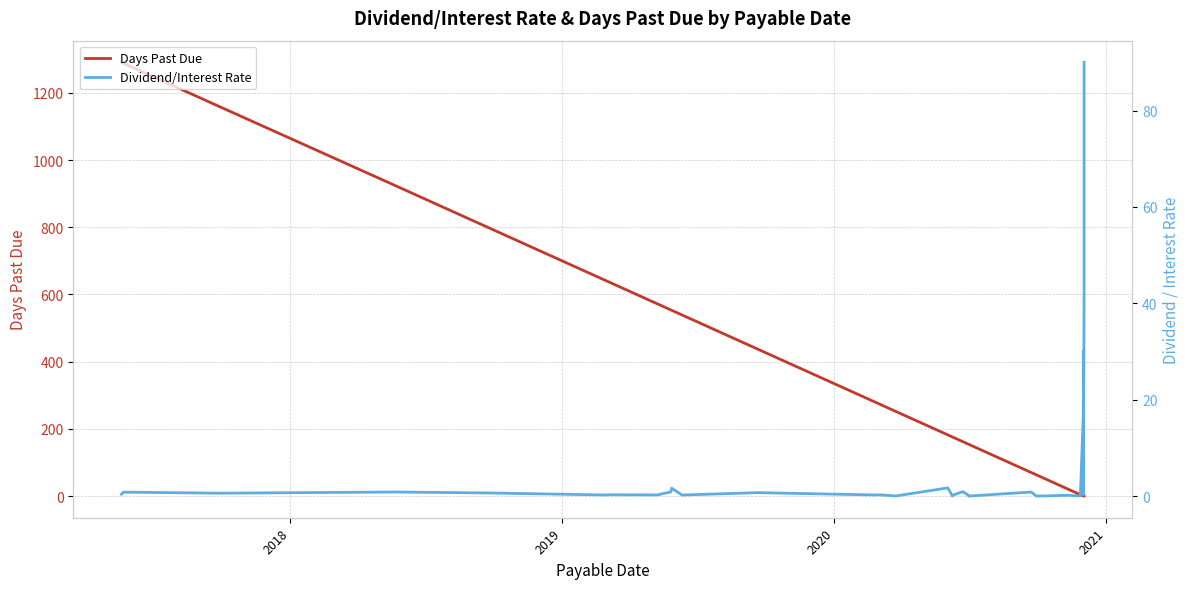

Which series has the largest range (max minus min)?

Days Past Due